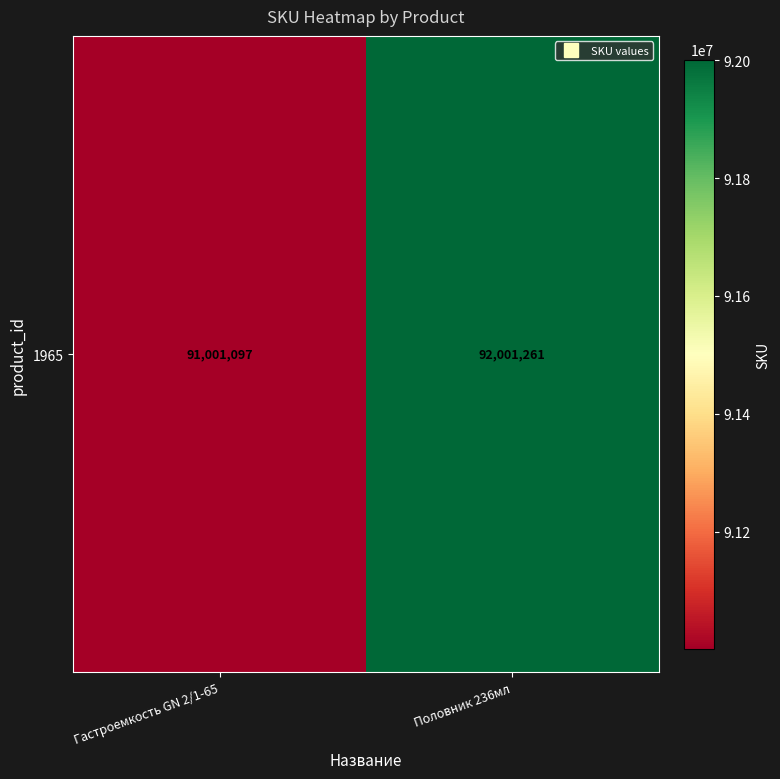

What value does the data have at Гастроемкость GN 2/1-65, to the nearest 10?

91001100